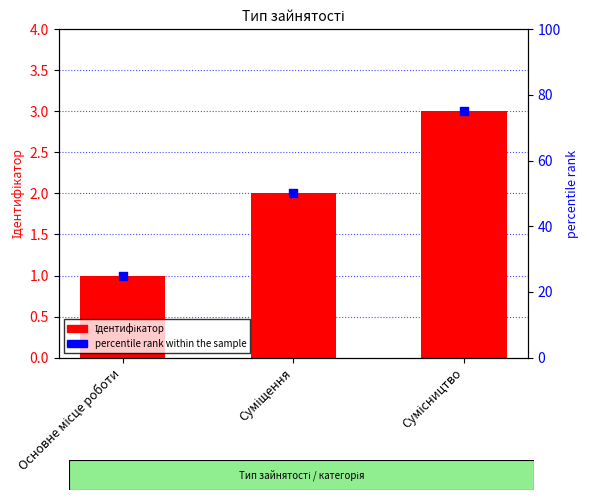

Which series reaches the minimum Y coordinate?

Ідентифікатор